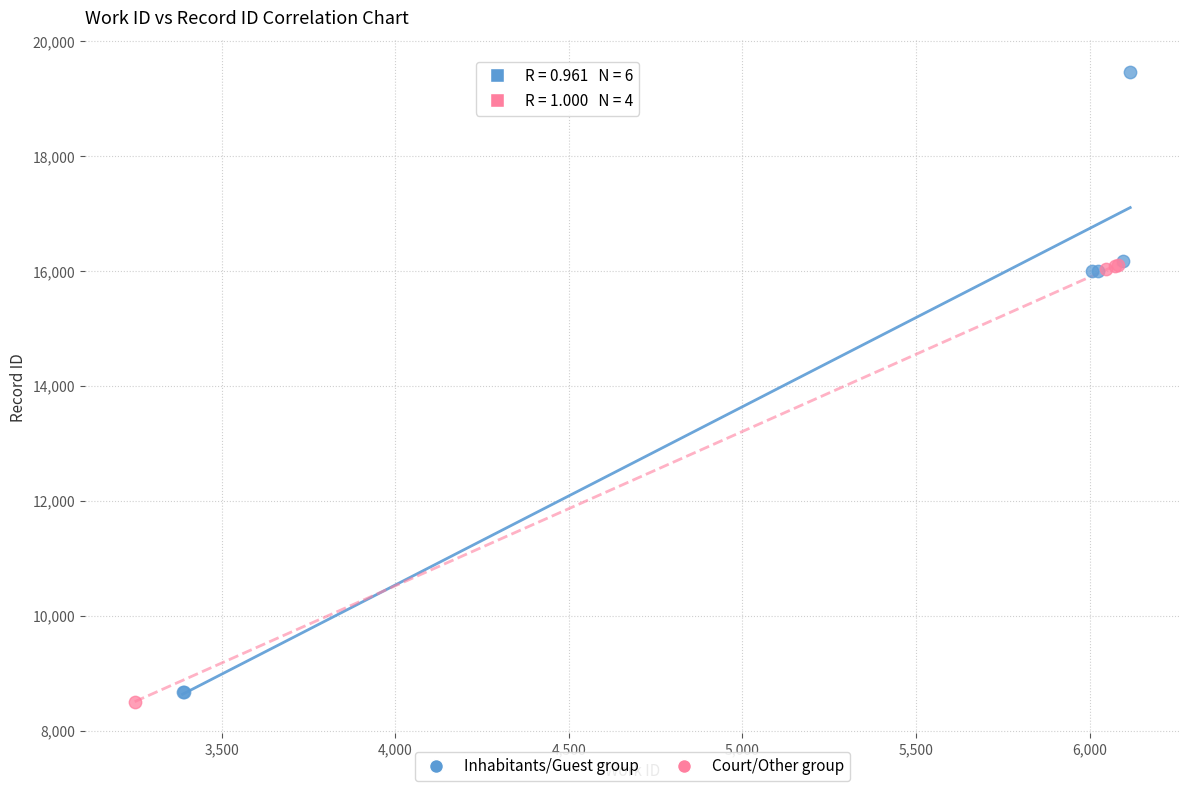

Which series has the largest Y range (max minus min)?

Inhabitants/Guest group